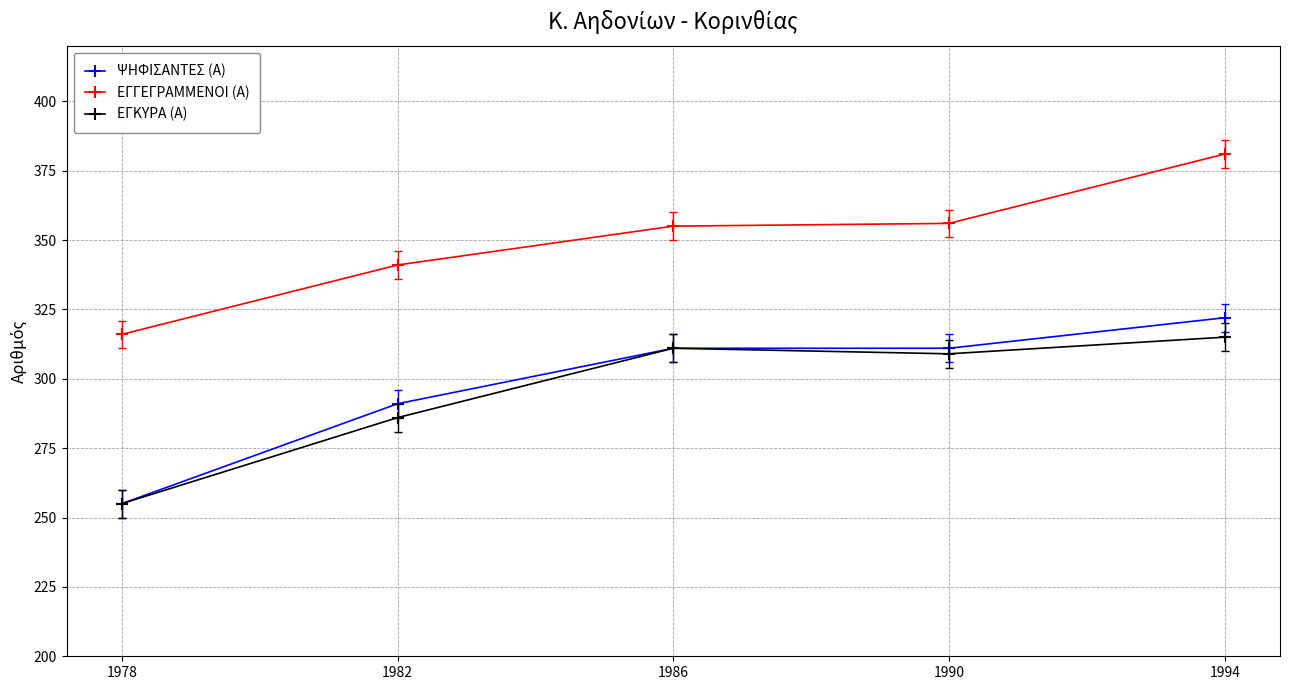

List the series in order of their peak value, highest first.

ΕΓΓΕΓΡΑΜΜΕΝΟΙ (Α), ΨΗΦΙΣΑΝΤΕΣ (Α), ΕΓΚΥΡΑ (Α)